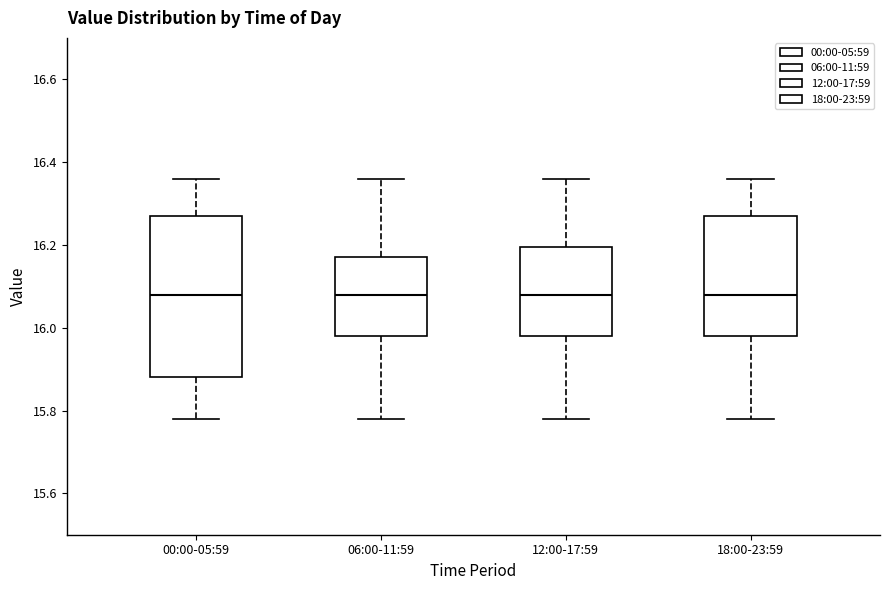

Which box is the tallest, from its lower edge to its upper edge?

00:00-05:59